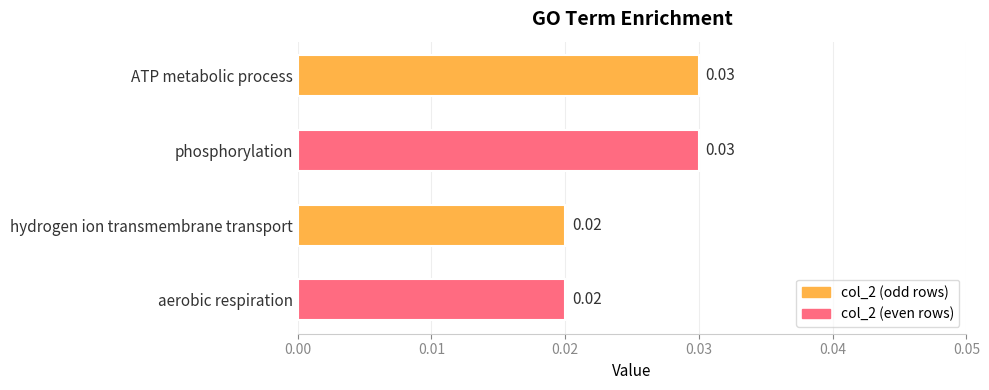

Which has a higher value, ATP metabolic process or hydrogen ion transmembrane transport?

ATP metabolic process